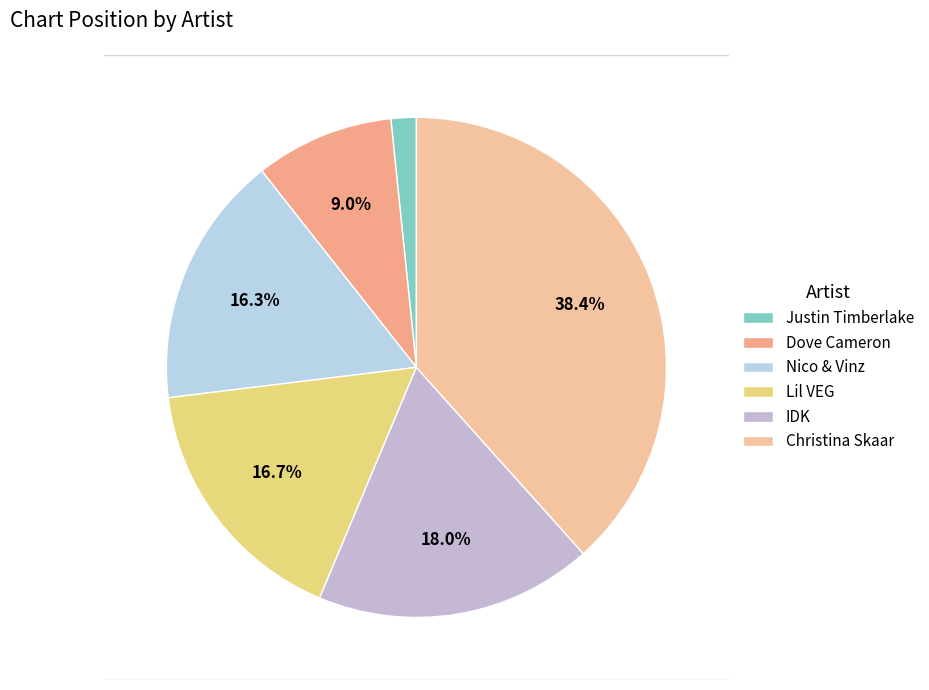

True or false: IDK accounts for 11% of the total.

False